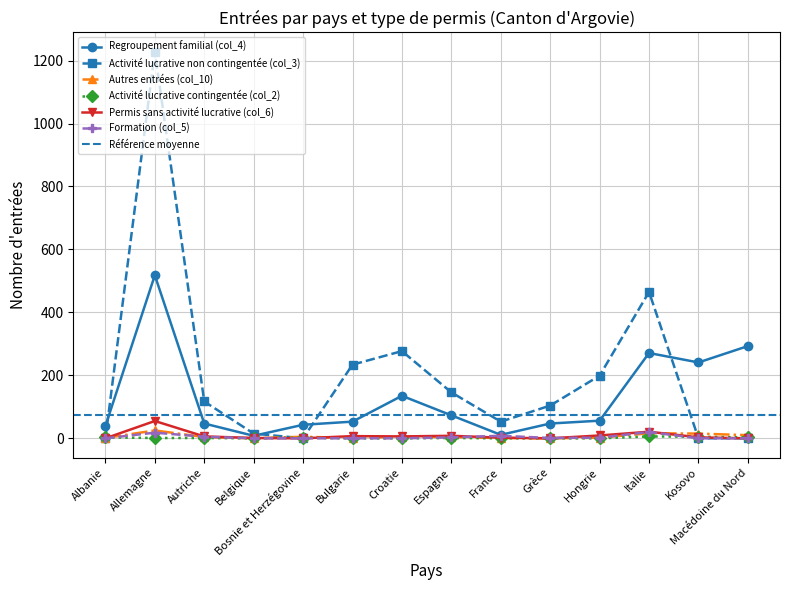

Reading left to right, what are all the values shown in this chart?

Regroupement familial (col_4): 39	518	47	8	43	53	135	73	11	47	56	271	241	293
Activité lucrative non contingentée (col_3): 0	1228	117	15	0	234	277	146	53	104	199	465	0	0
Autres entrées (col_10): 1	25	4	0	5	1	5	4	1	0	2	16	15	10
Activité lucrative contingentée (col_2): 3	1	1	0	2	0	0	1	0	0	0	6	5	3
Permis sans activité lucrative (col_6): 0	55	6	1	0	7	6	8	2	0	9	21	3	0
Formation (col_5): 0	18	5	0	0	0	0	3	8	1	2	20	0	0